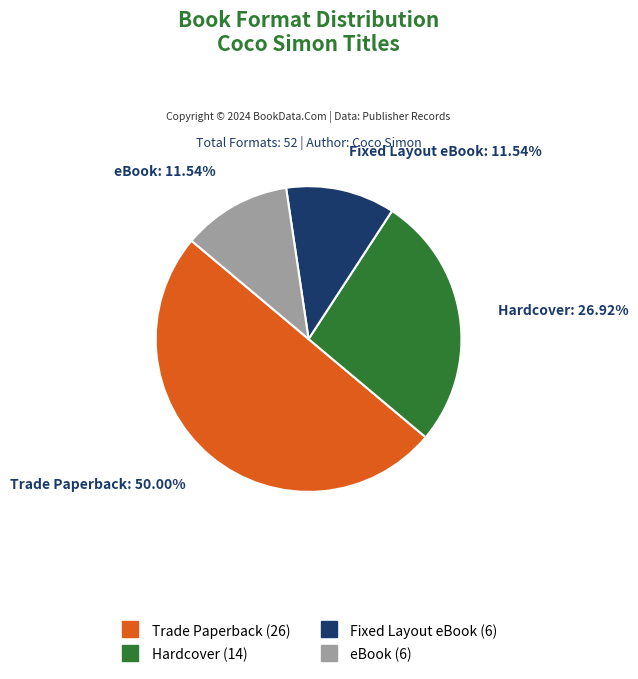

Approximately how many times larger is the value at eBook compared to Fixed Layout eBook?

1.0